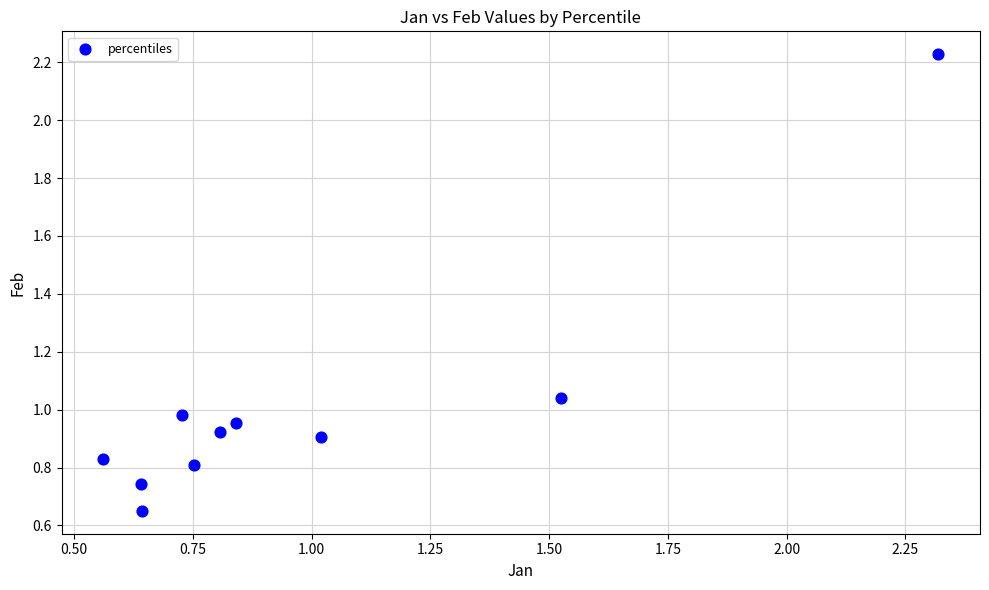

What is the range of Y values (max minus min)?

1.6